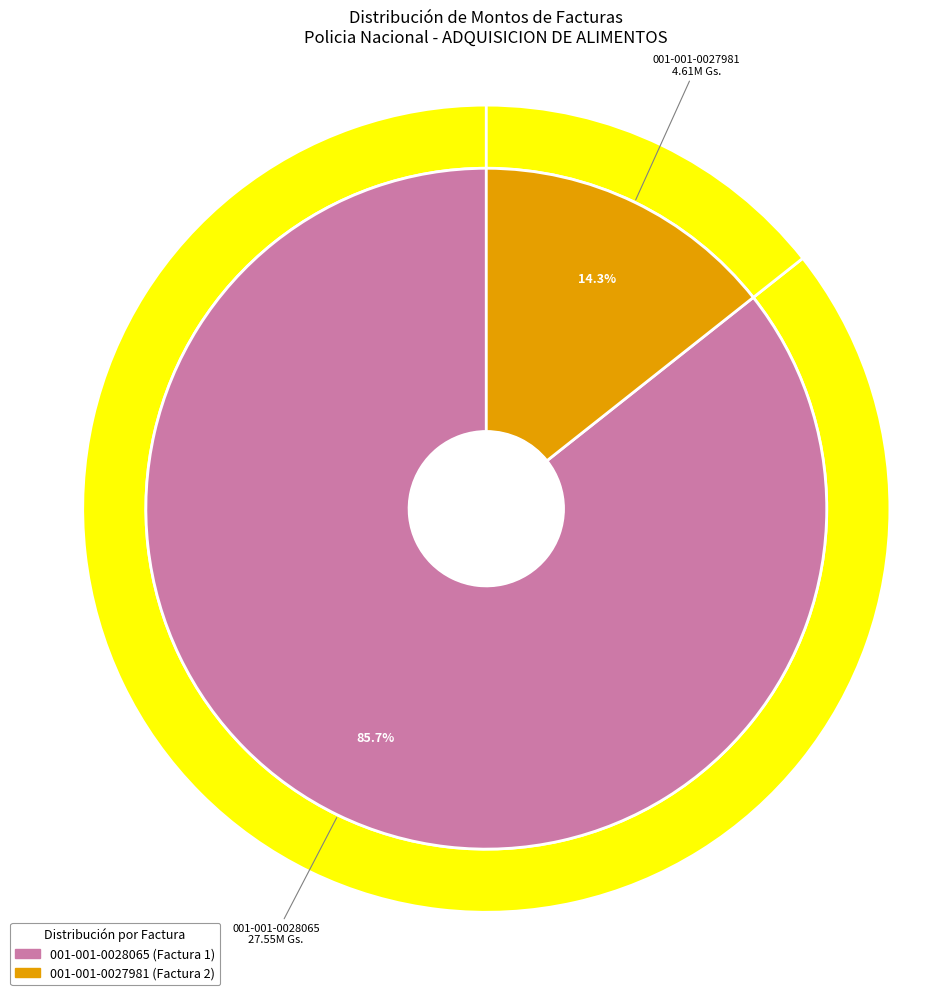

To the nearest percent, what portion does 001-001-0028065 represent?

86%